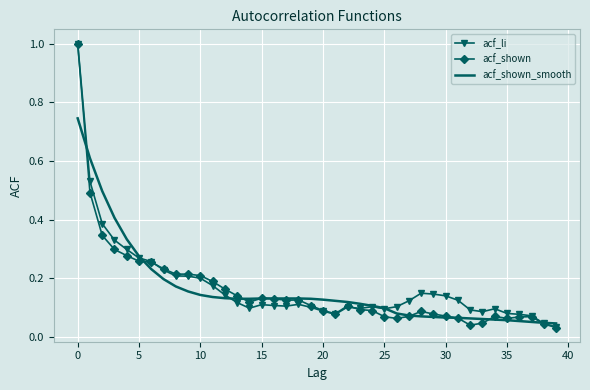

Which series has the widest spread of values?

acf_shown